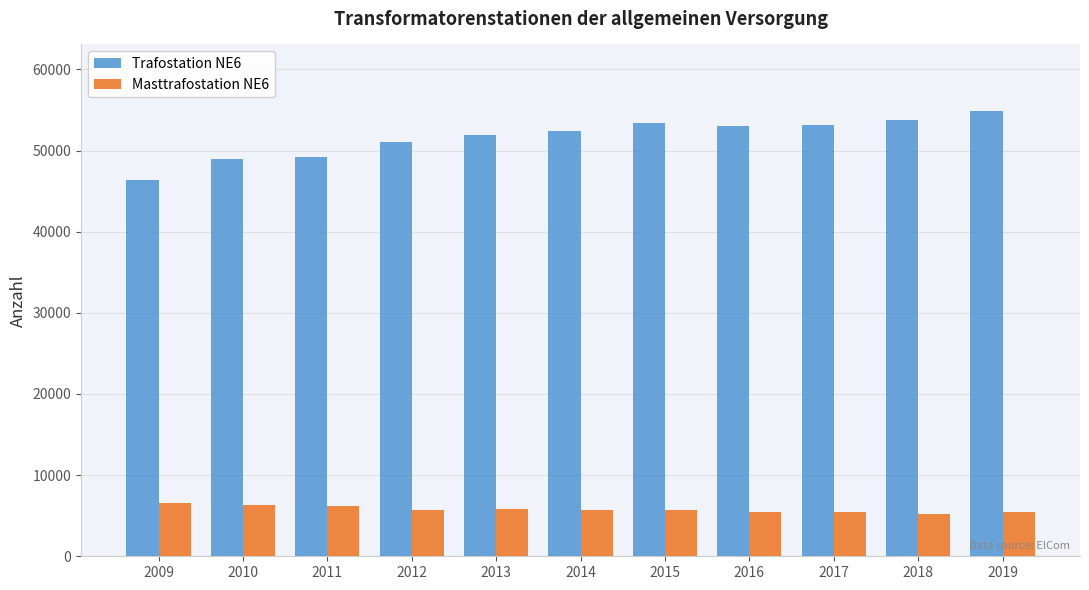

How many bars are there in total?

22